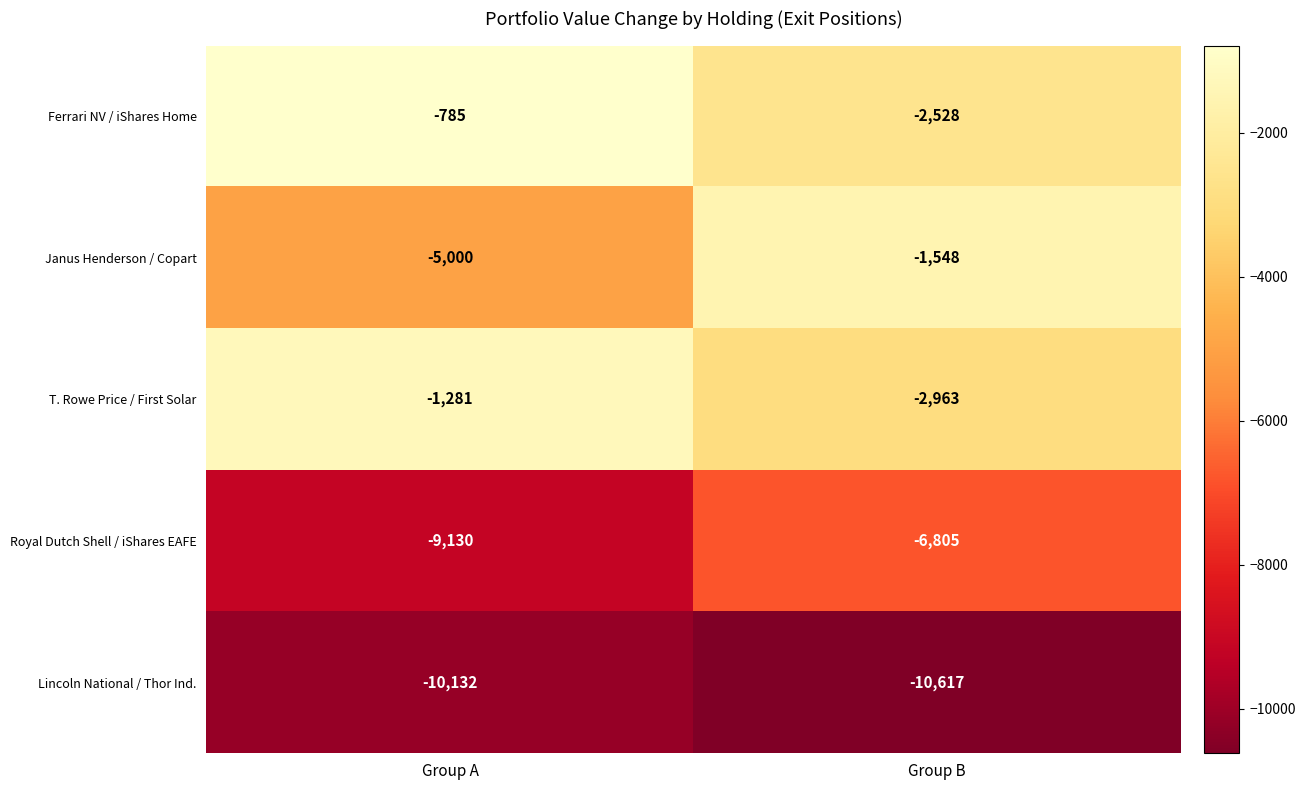

Which category has the lowest value across all series?

Group B